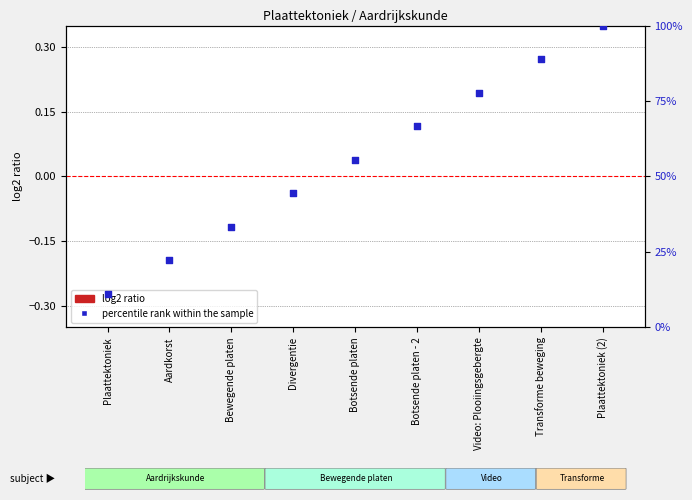

What are all the series names shown in the legend?

log2 ratio, percentile rank within the sample